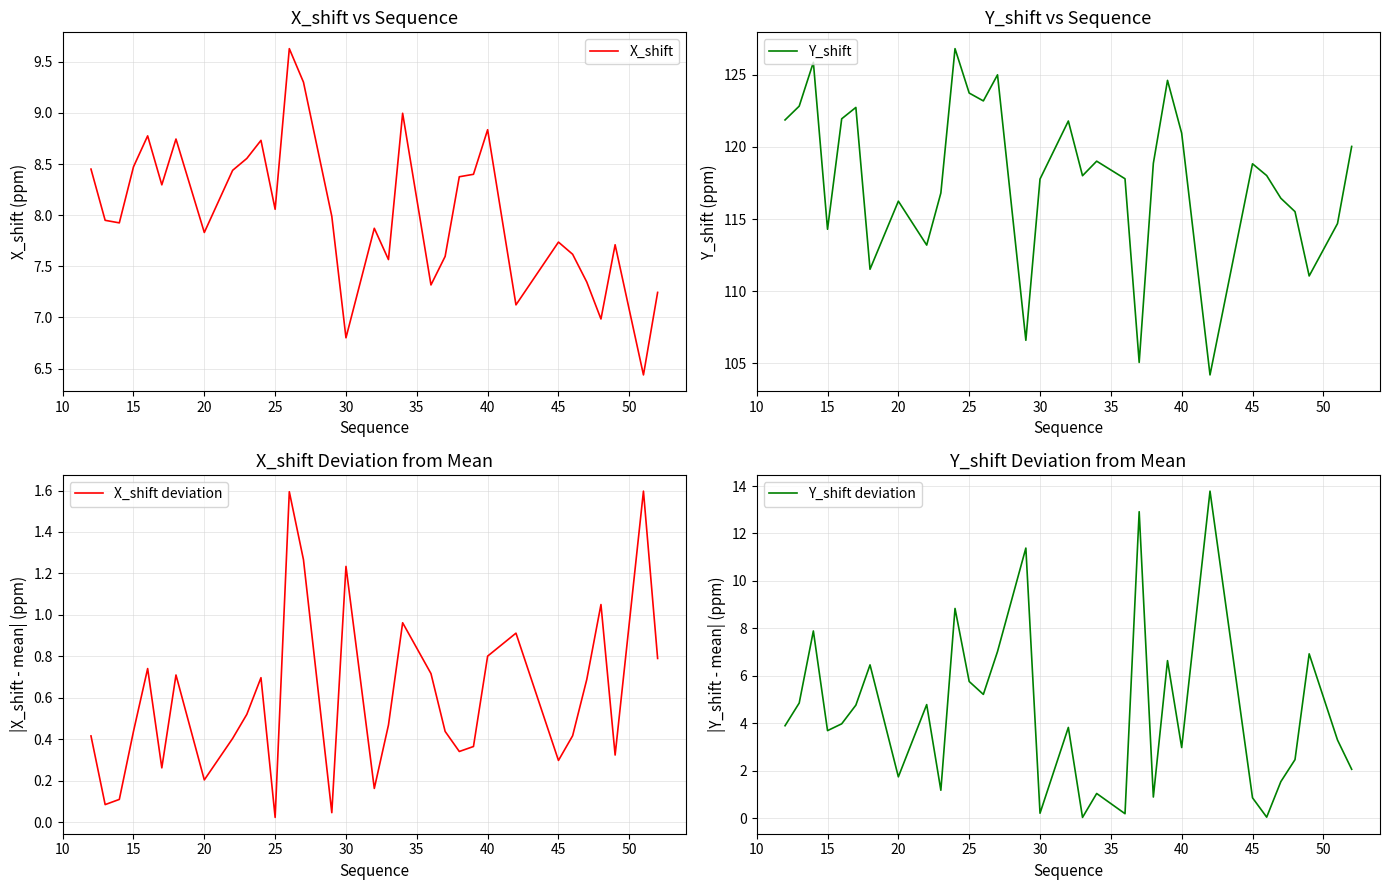

What are all the series names shown in the legend?

X_shift, Y_shift, X_shift deviation, Y_shift deviation